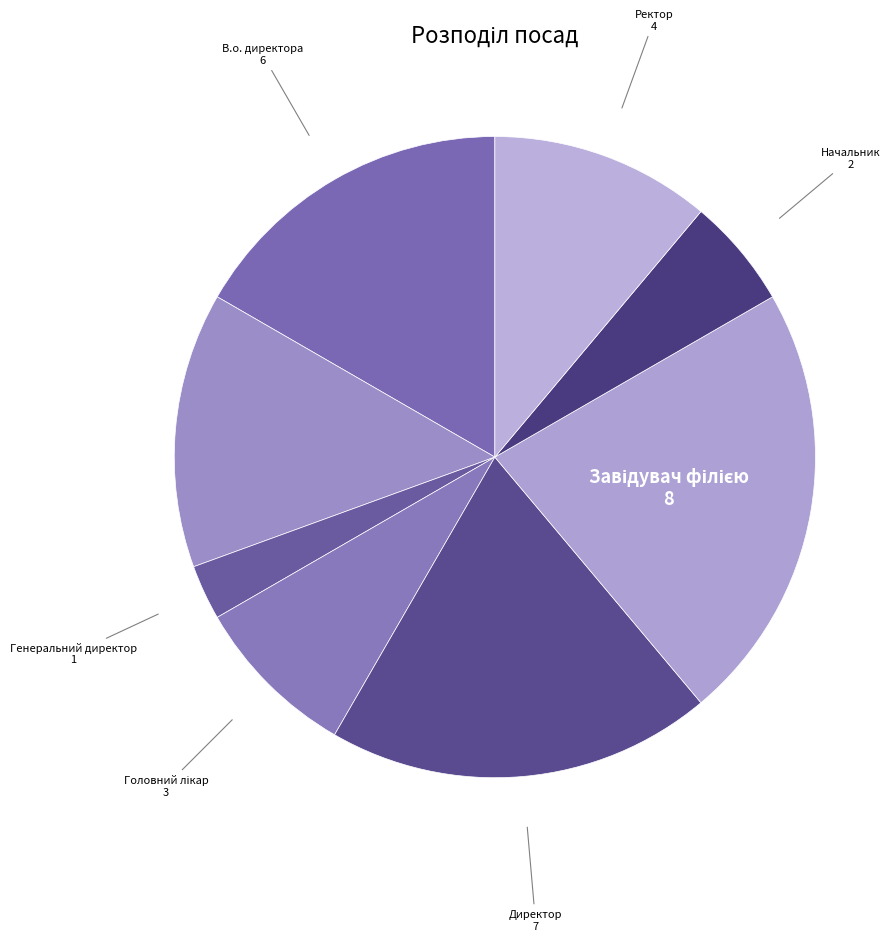

Do Ректор and Директор together represent more than half of the pie?

No